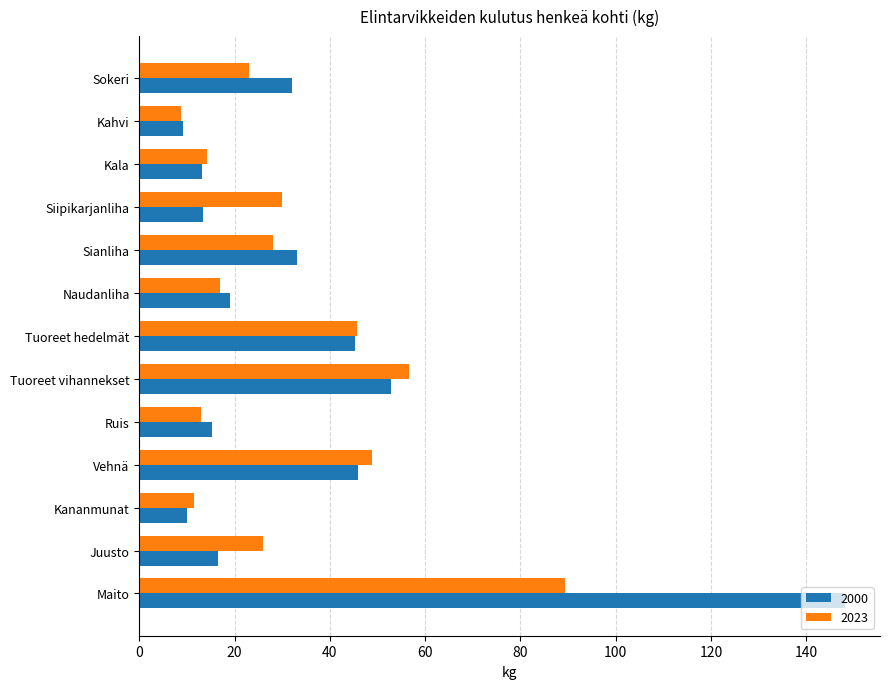

The 2000 series shows 9.2 at Kahvi. True or false?

True